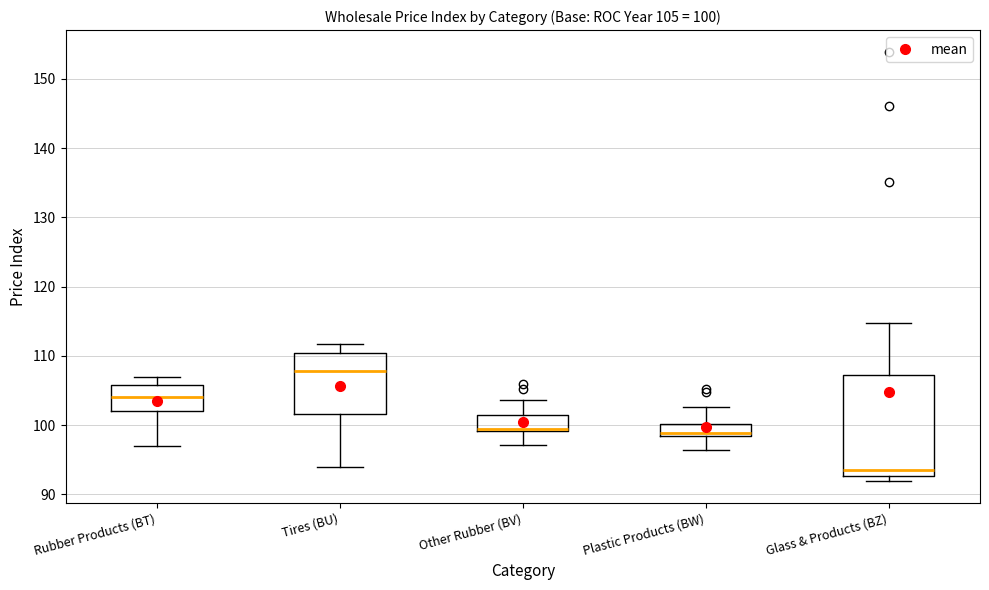

Which box has the lowest median line?

Glass & Products (BZ)